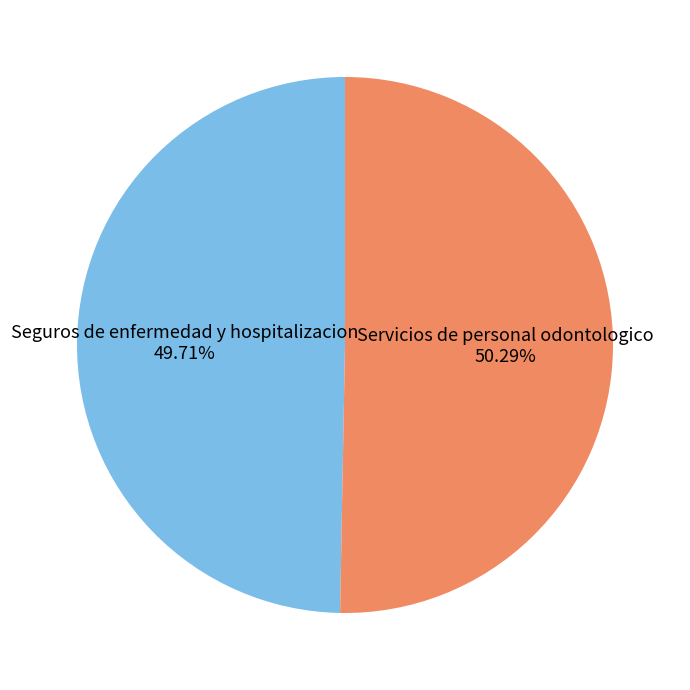

To the nearest percent, what is the average slice percentage?

50%